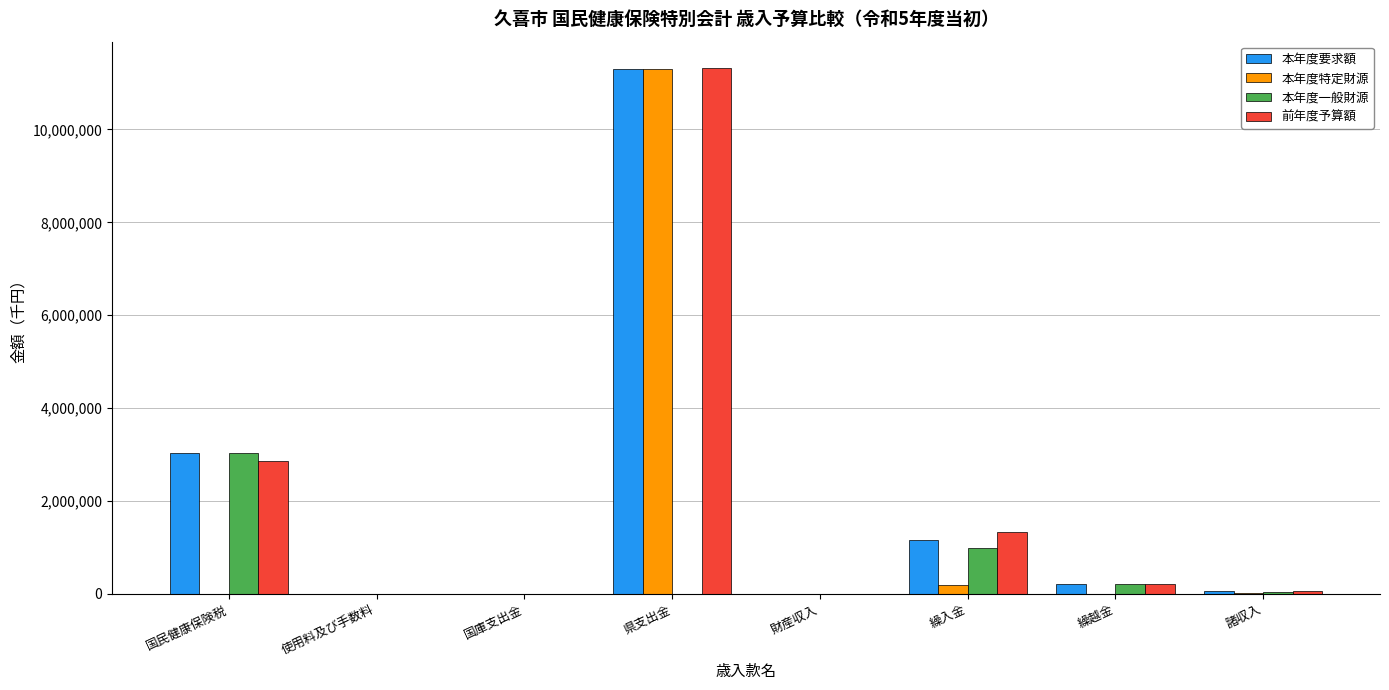

Which series has the largest range (max minus min)?

前年度予算額